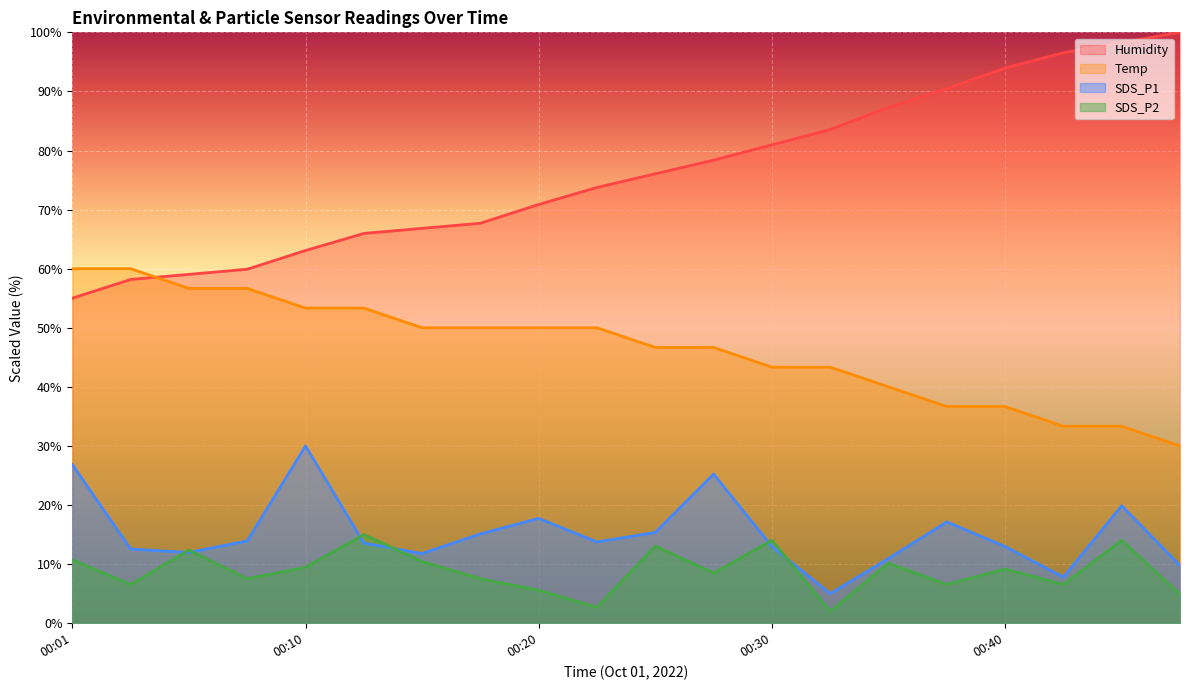

Reading left to right, what are all the values shown in this chart?

Temp: 60.0	60.0	56.7	56.7	53.3	53.3	50.0	50.0	50.0	50.0	46.7	46.7	43.3	43.3	40.0	36.7	36.7	33.3	33.3	30.0
Humidity: 55.0	58.2	59.0	59.9	63.1	66.0	66.8	67.7	70.9	73.8	76.1	78.4	81.0	83.6	87.3	90.5	93.9	96.5	98.3	100.0
SDS_P1: 26.8	12.6	12.0	13.9	30.0	13.6	11.8	15.1	17.7	13.8	15.4	25.2	13.0	5.0	11.0	17.1	13.0	7.8	19.9	9.8
SDS_P2: 10.7	6.6	12.4	7.5	9.5	15.0	10.4	7.5	5.6	2.7	13.1	8.5	14.0	2.0	10.1	6.6	9.2	6.6	14.0	4.9